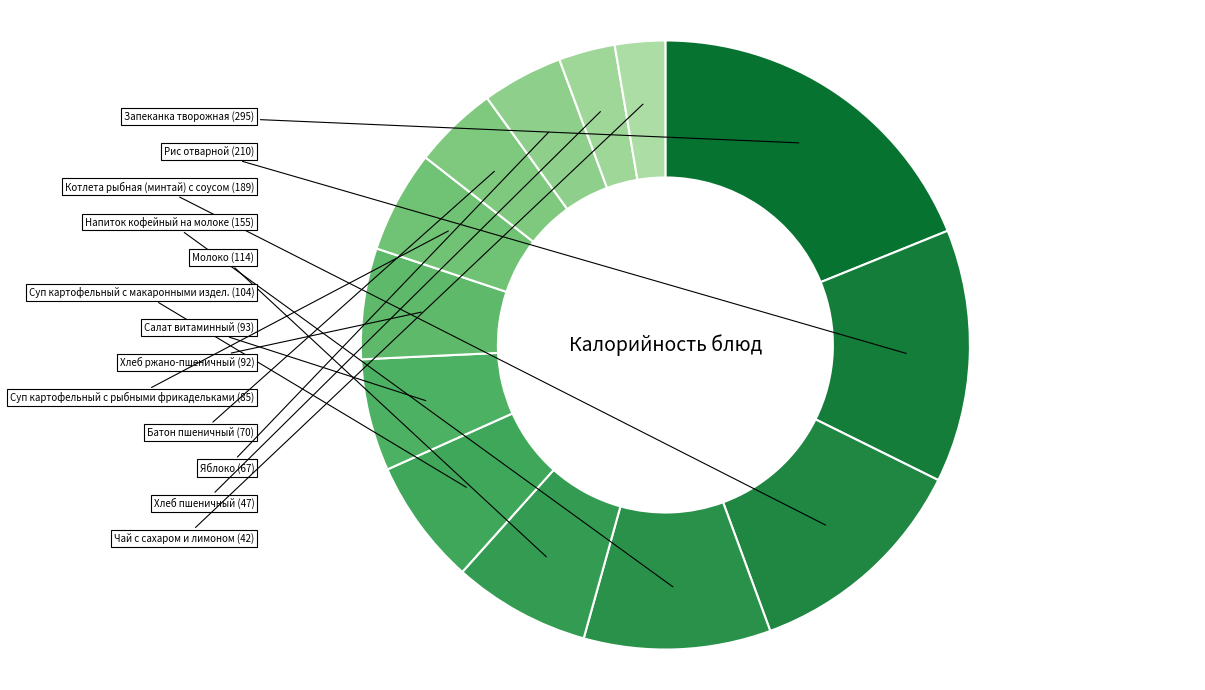

How many slices are in this pie chart?

13